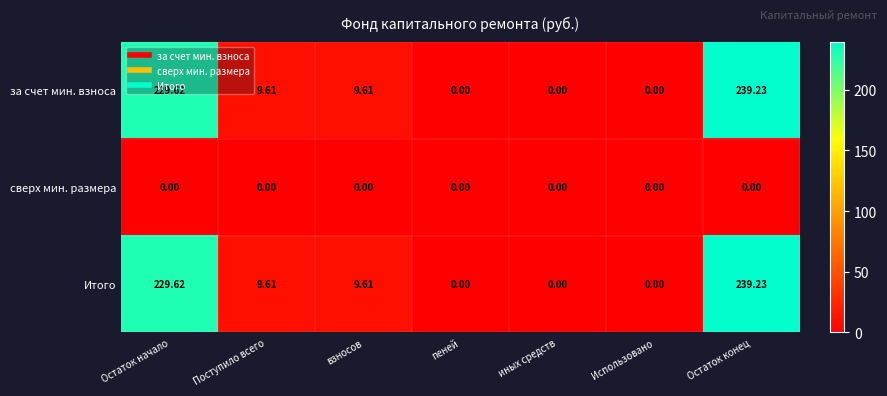

At which label does за счет мин. взноса first exceed 9?

Остаток начало